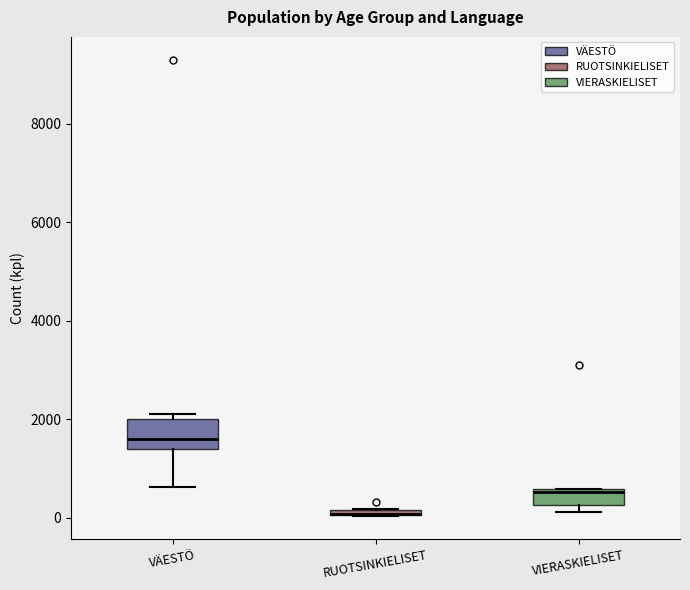

Where is the upper edge of the box for RUOTSINKIELISET on the y-axis? The values are not printed on the chart, so give them approximately, as read against the axis.

200